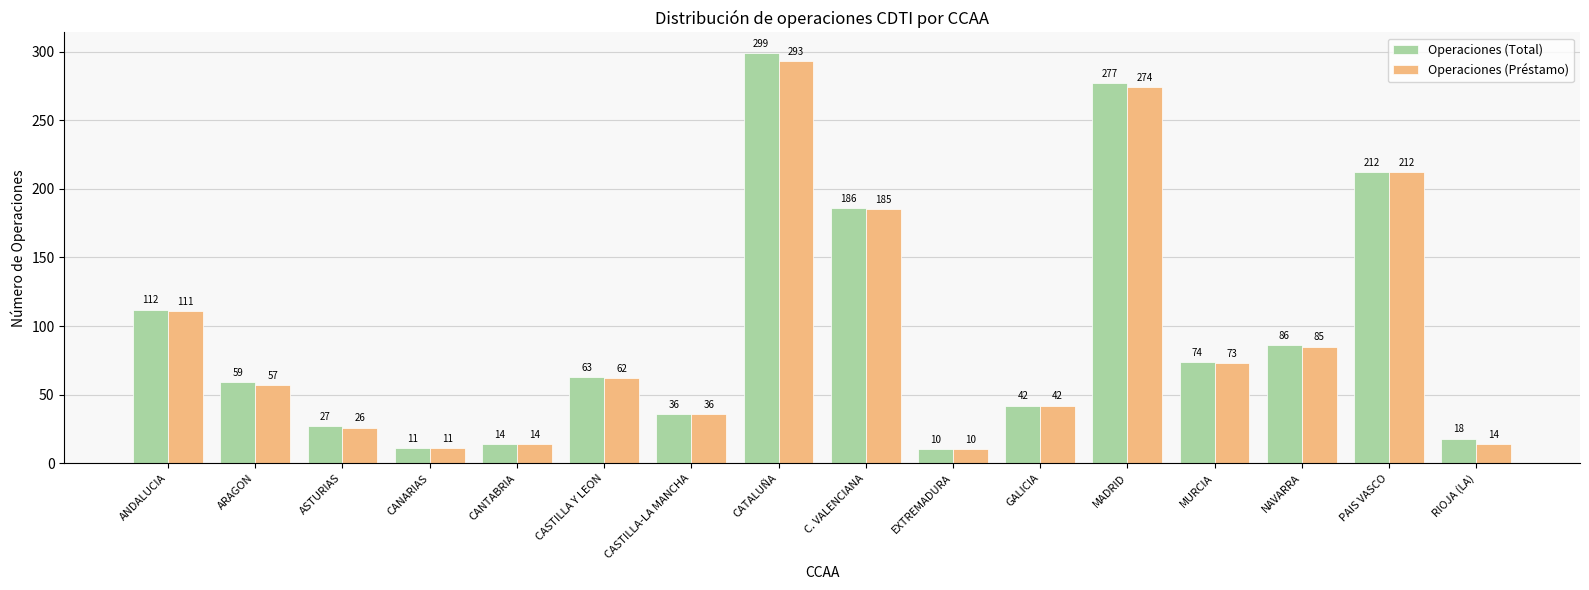

What is the greatest value displayed?

299